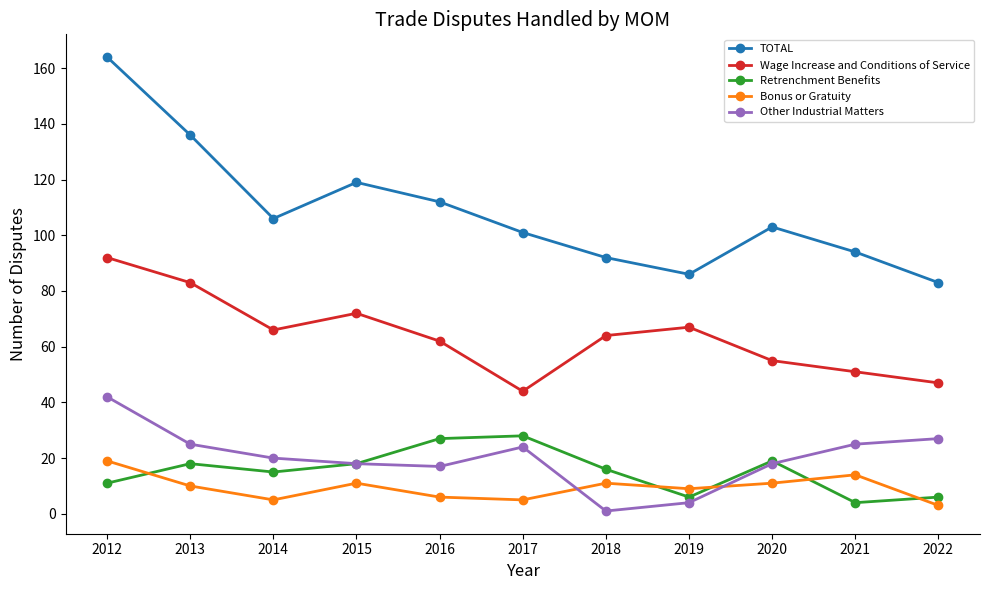

What is the value of the TOTAL point at the 7th from the left?

92